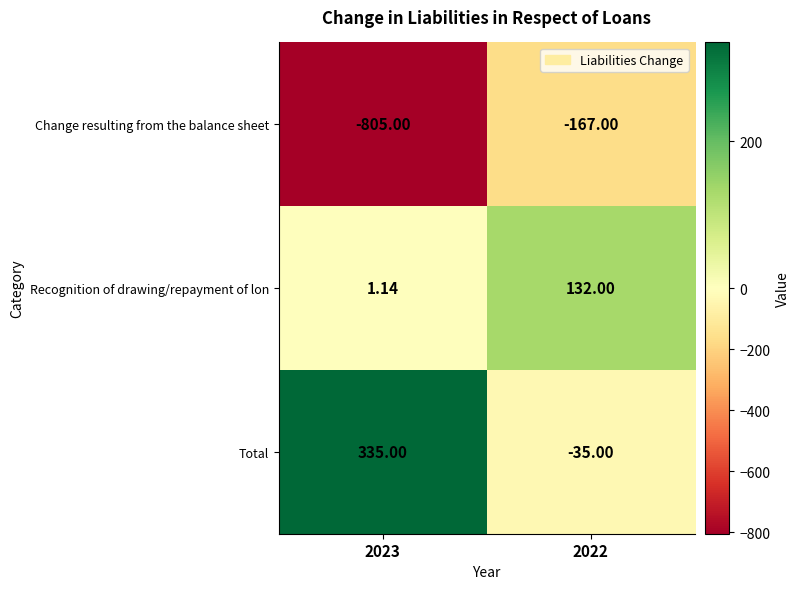

Which series has the largest range (max minus min)?

Change resulting from the balance sheet